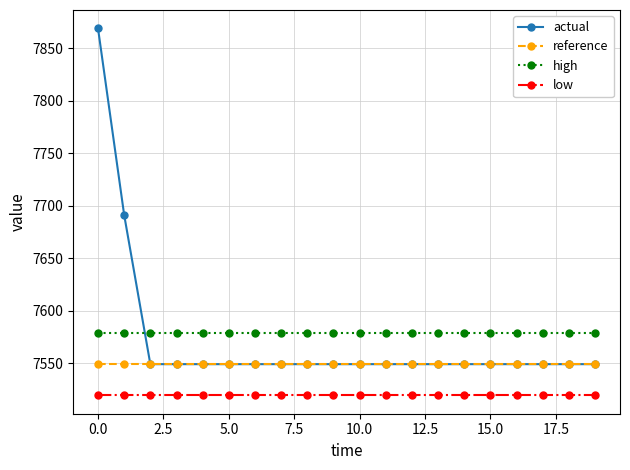

What is the value of the low point at the 7th from the left?

7519.3